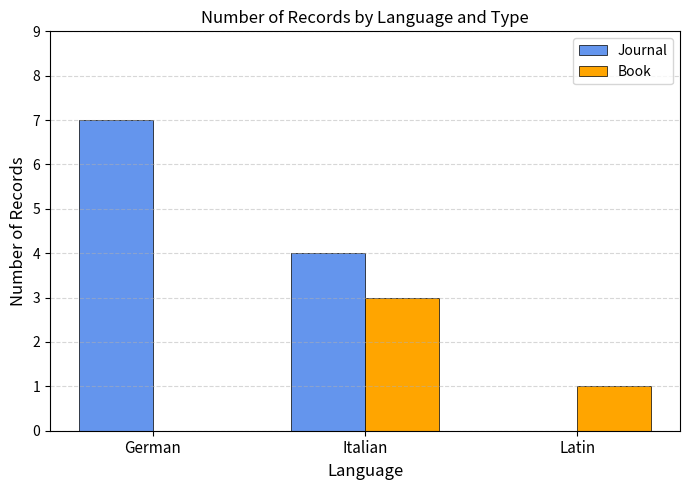

True or false: Book has a value of 3 at Italian.

True